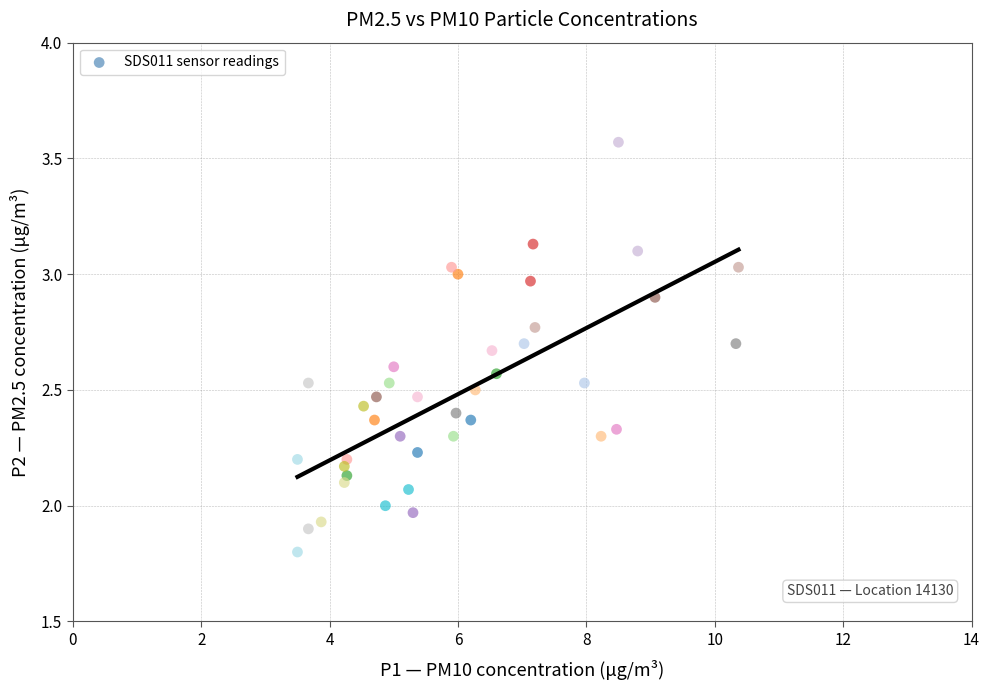

What is the range of X values (max minus min)?

6.9